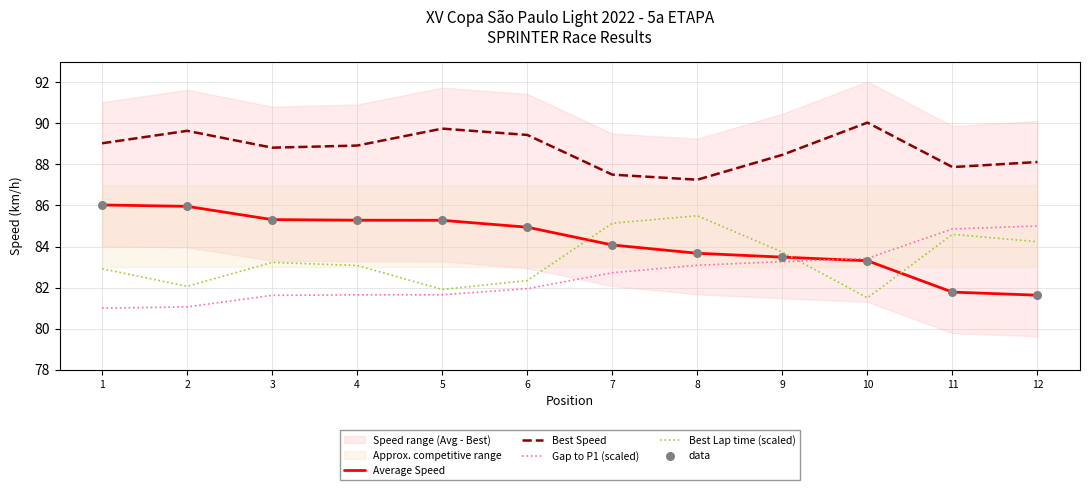

Which series has the largest total across all categories?

Best Speed